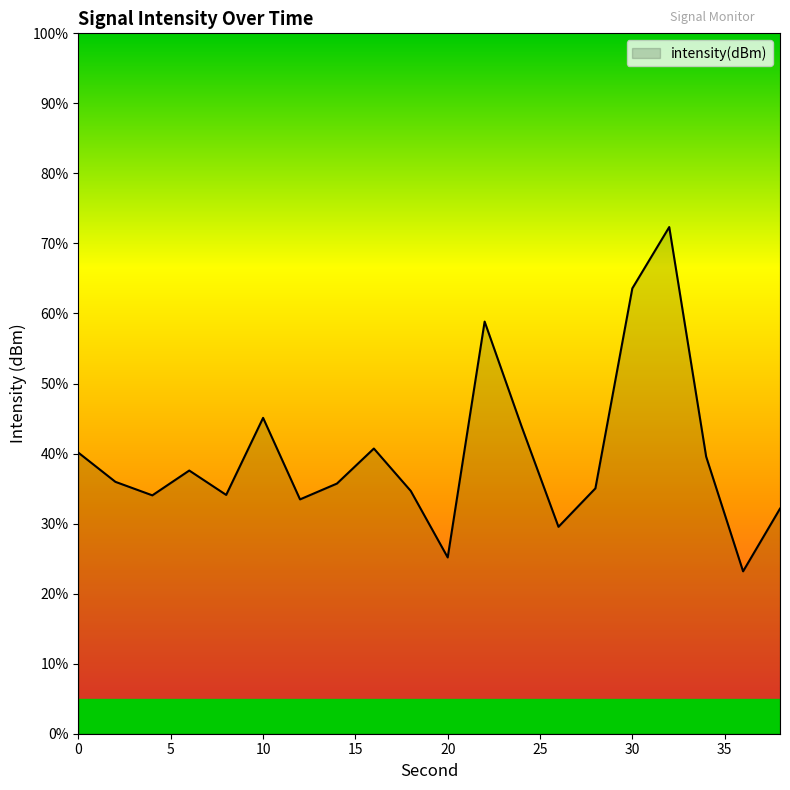

What is the smallest value displayed?

23.2